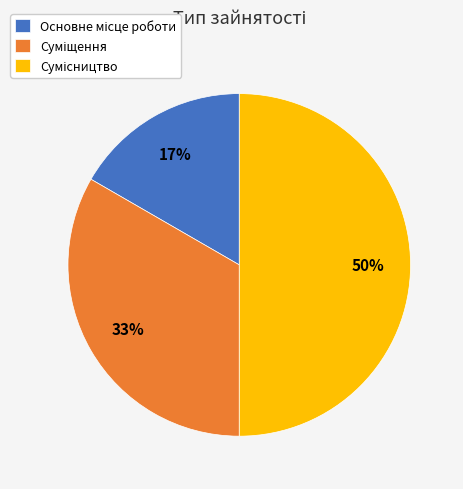

To the nearest percent, what is the difference between the largest and smallest slice percentages?

33%